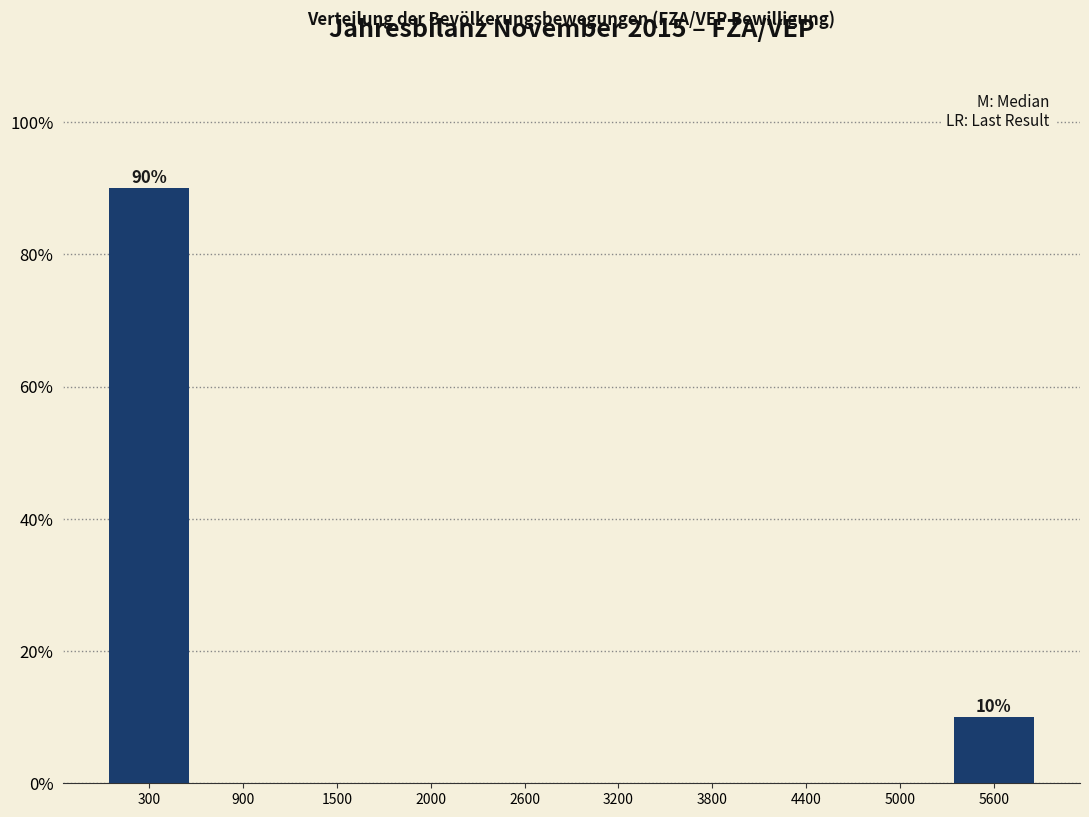

Which range on the x-axis has the tallest bar?

0 to 600